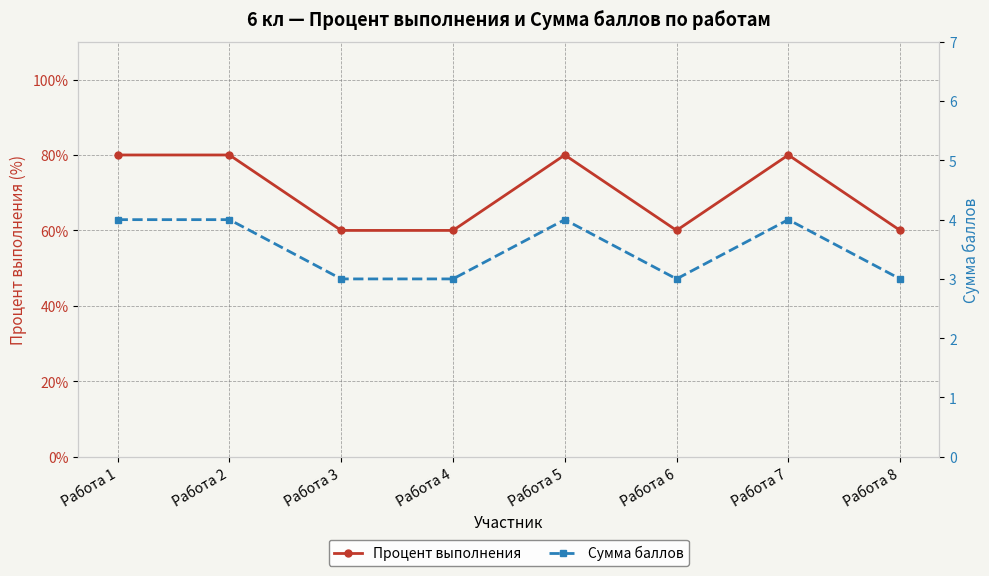

Reading left to right, extract all data points from this chart.

Процент выполнения: Работа 1=80	Работа 2=80	Работа 3=60	Работа 4=60	Работа 5=80	Работа 6=60	Работа 7=80	Работа 8=60
Сумма баллов: Работа 1=4	Работа 2=4	Работа 3=3	Работа 4=3	Работа 5=4	Работа 6=3	Работа 7=4	Работа 8=3